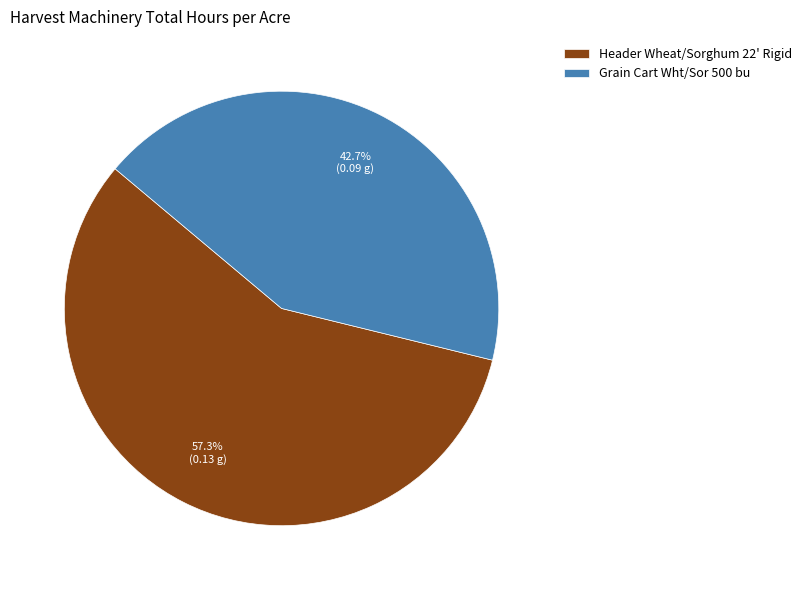

Rank the categories by value from lowest to highest.

Grain Cart Wht/Sor 500 bu, Header Wheat/Sorghum 22' Rigid